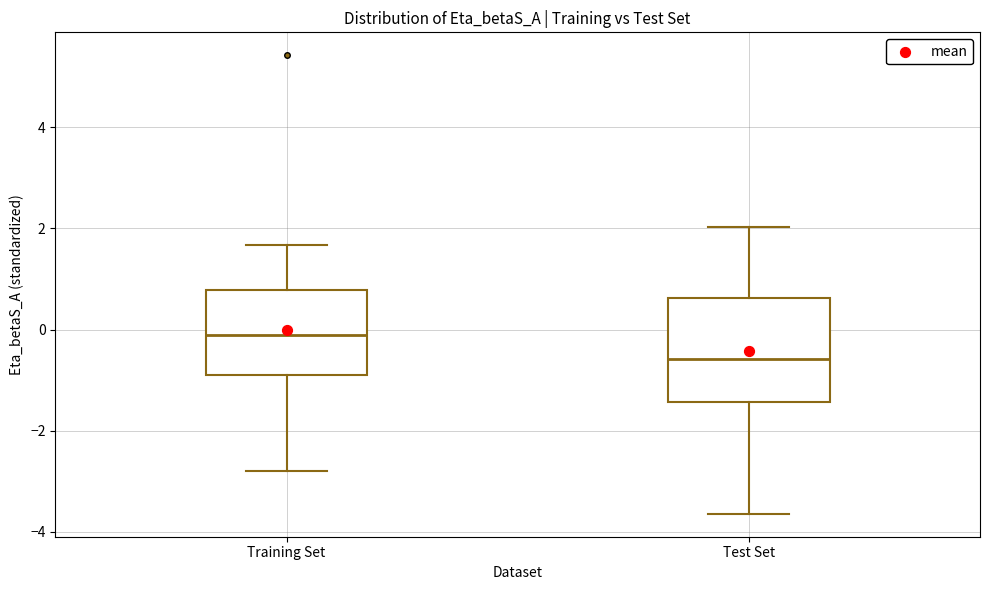

Reading left to right, transcribe this box plot: for each box, give where its median line is, the range the box spans, and where its two whiskers end, as read against the y-axis. The values are not printed on the chart, so give them approximately, as read against the axis.

Training Set: median -0.2, box -0.8 to 0.8, whiskers -2.8 to 1.6
Test Set: median -0.6, box -1.4 to 0.6, whiskers -3.6 to 2.0